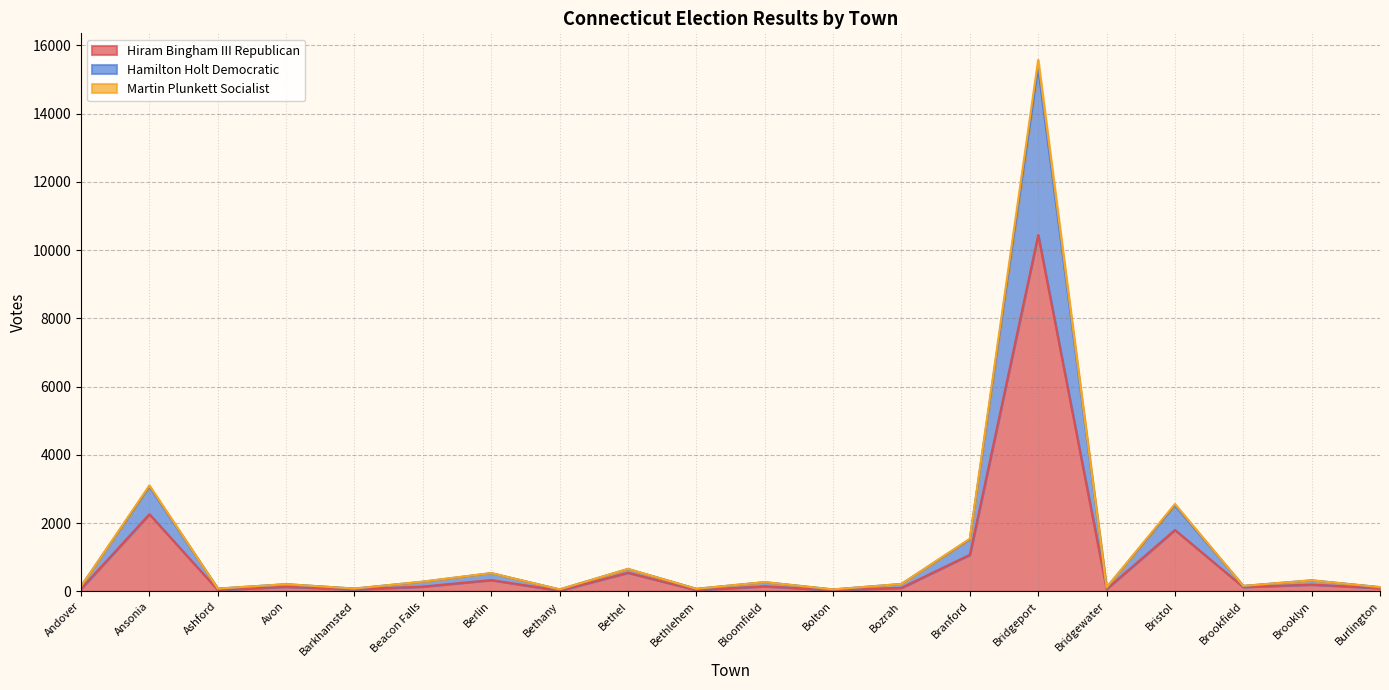

Which category has the highest value across all series?

Bridgeport